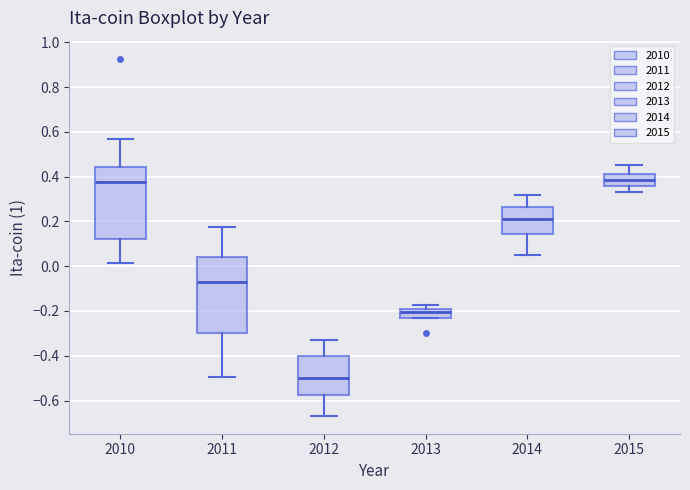

Where is the upper edge of the box at x = 2013 on the y-axis? The values are not printed on the chart, so give them approximately, as read against the axis.

-0.20